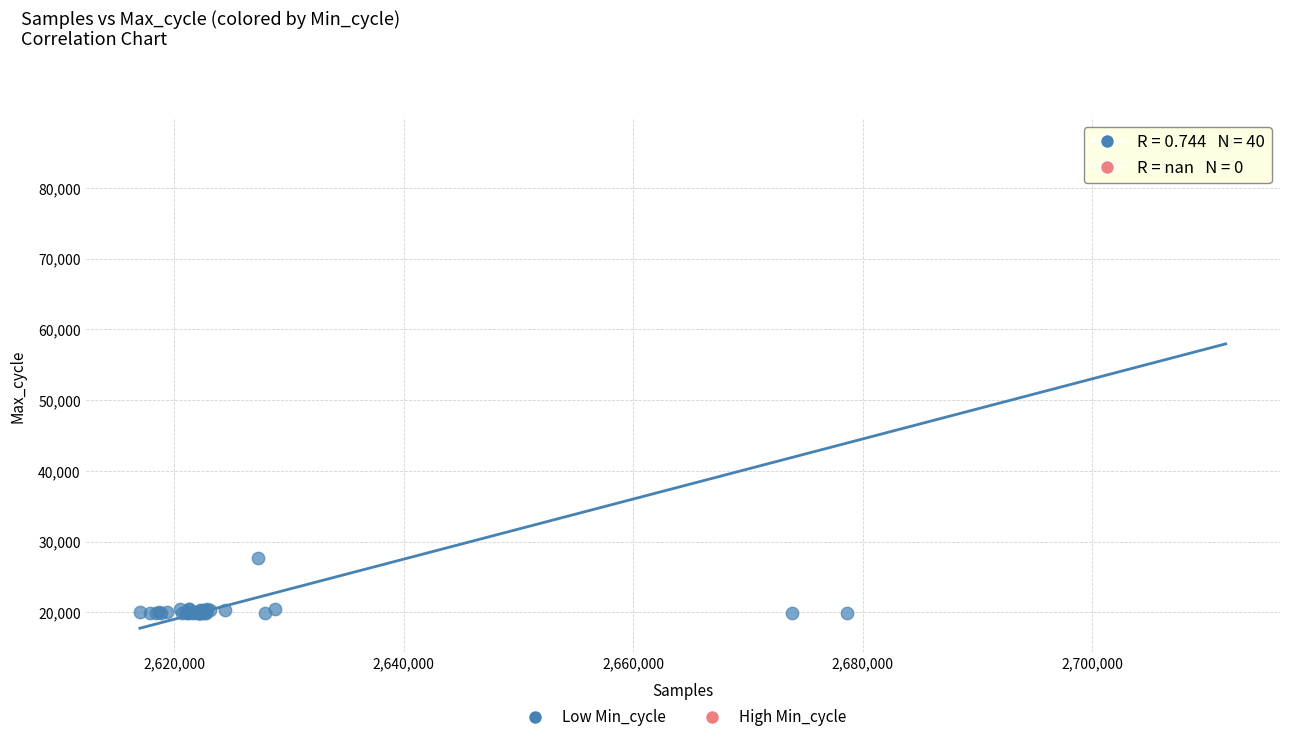

What Y value in the scatter plot is closest to 53130?

27645